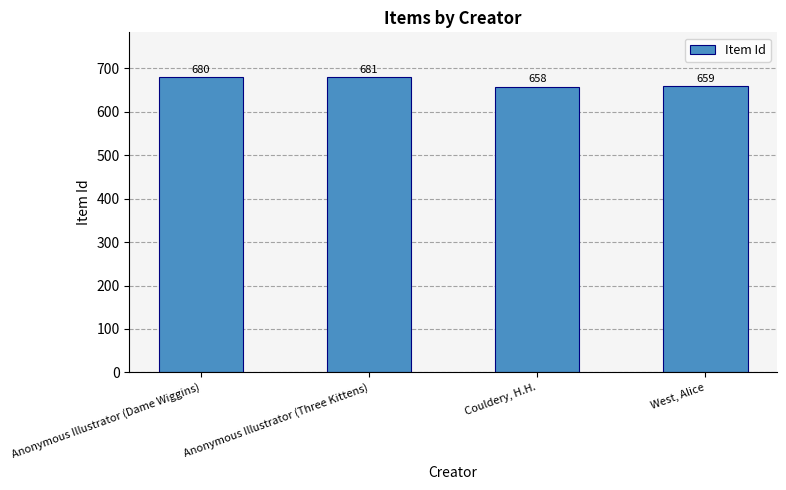

What is the approximate value at Couldery, H.H., to the nearest 10?

660